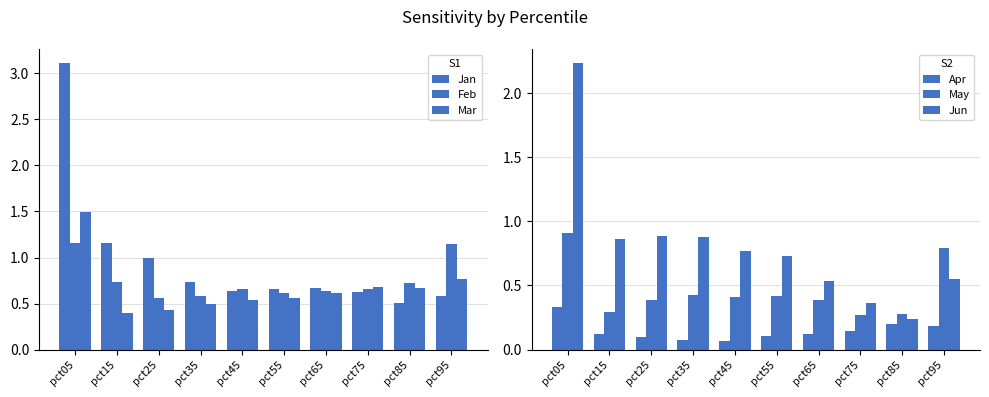

Where is May nearest to the value 0?

pct75